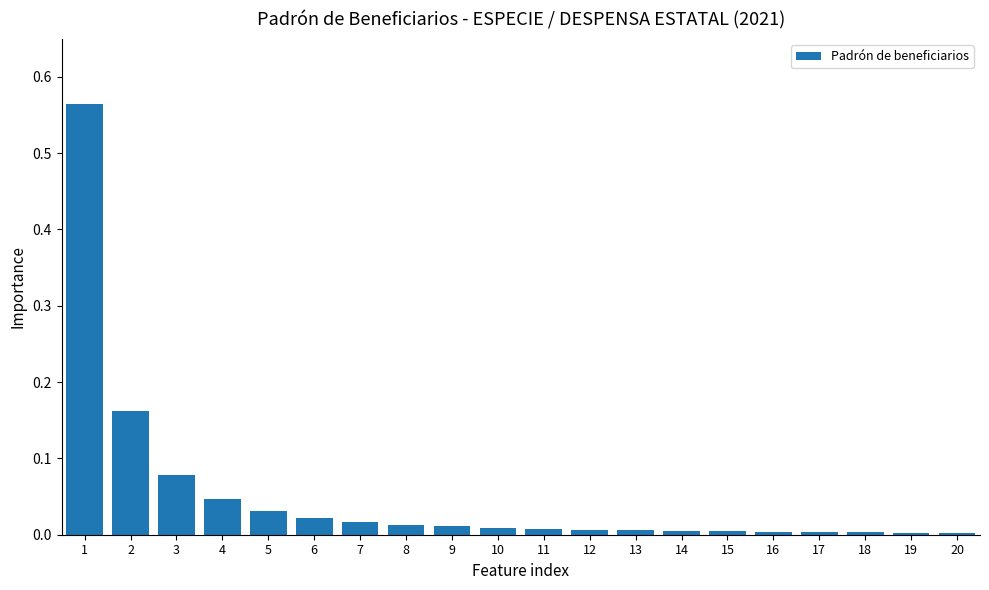

What is the sum of all values?

1.0